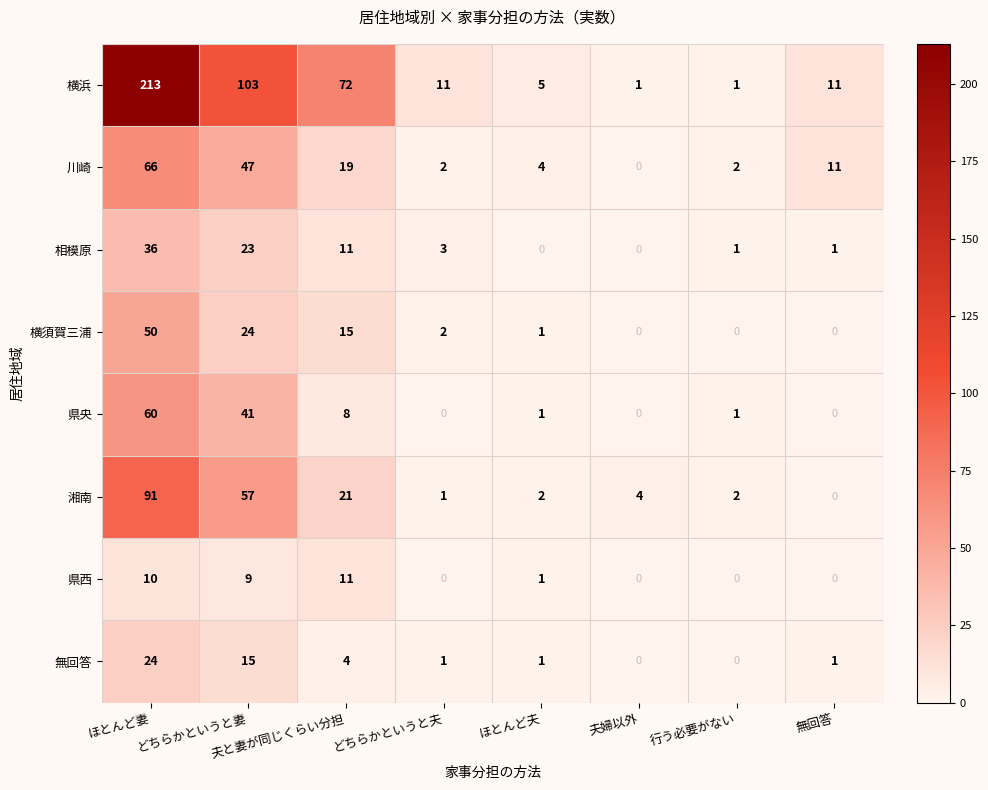

List the series in order of their peak value, lowest first.

県西, 無回答, 相模原, 横須賀三浦, 県央, 川崎, 湘南, 横浜